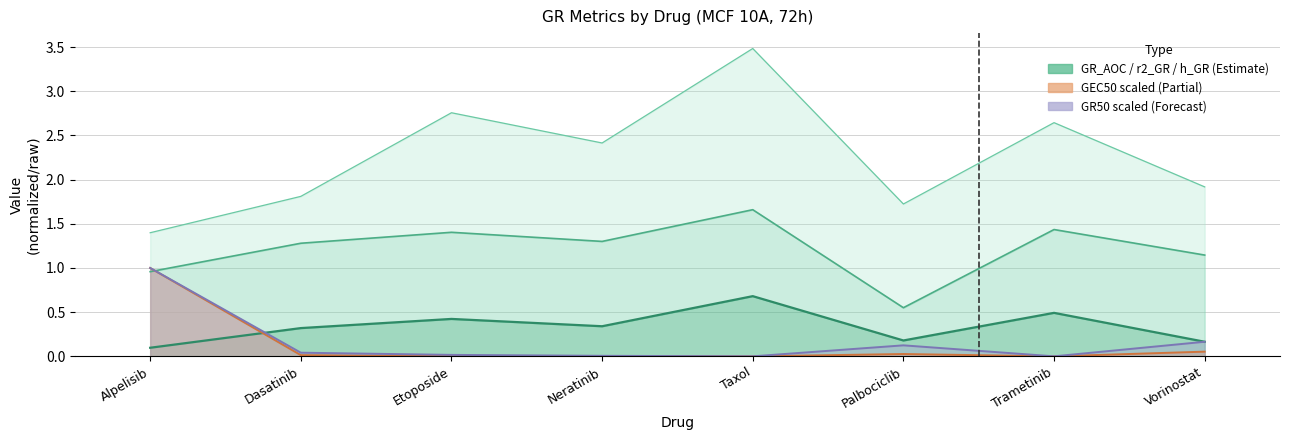

What is the difference between the GR_AOC values at Alpelisib and Taxol?

0.6